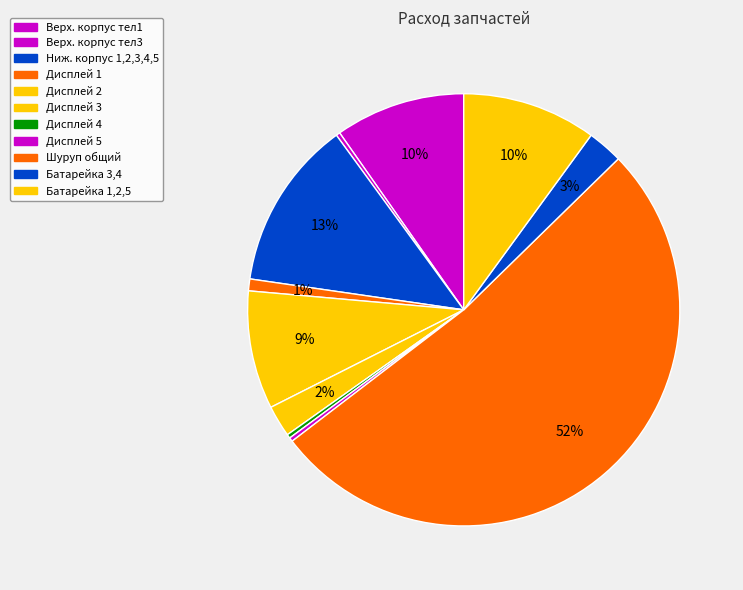

How many segments does this pie chart have?

11